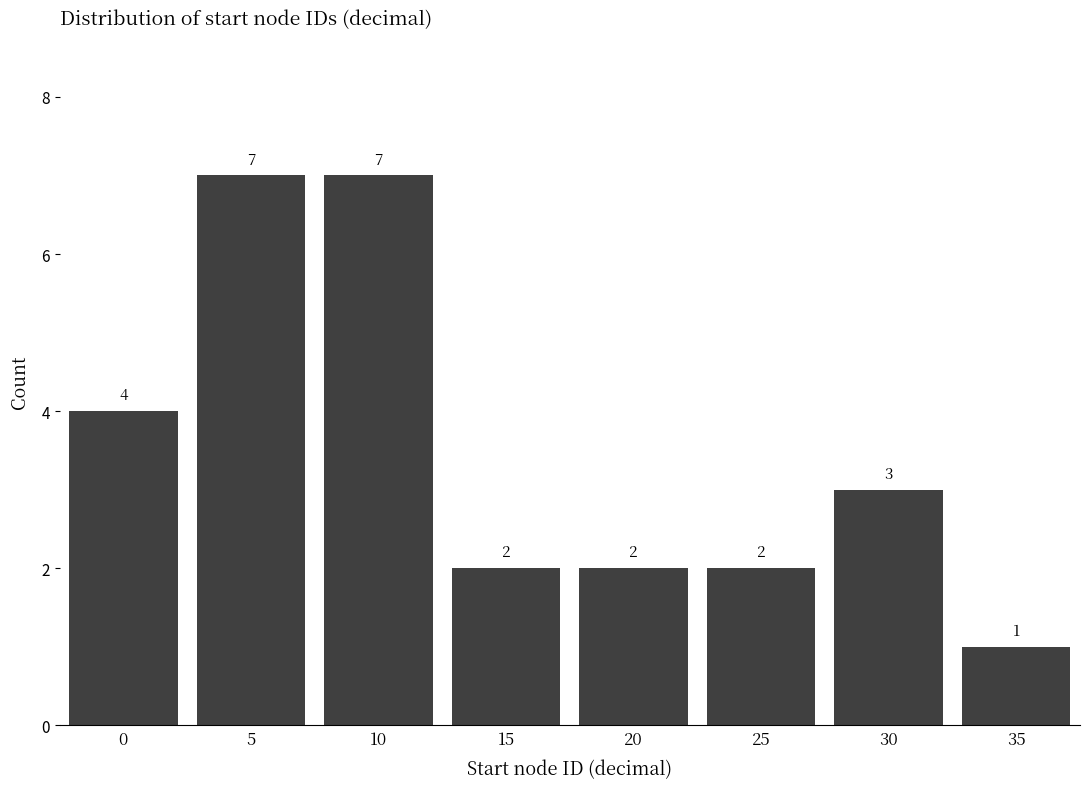

Reading left to right, extract all data points from this chart.

4	7	7	2	2	2	3	1